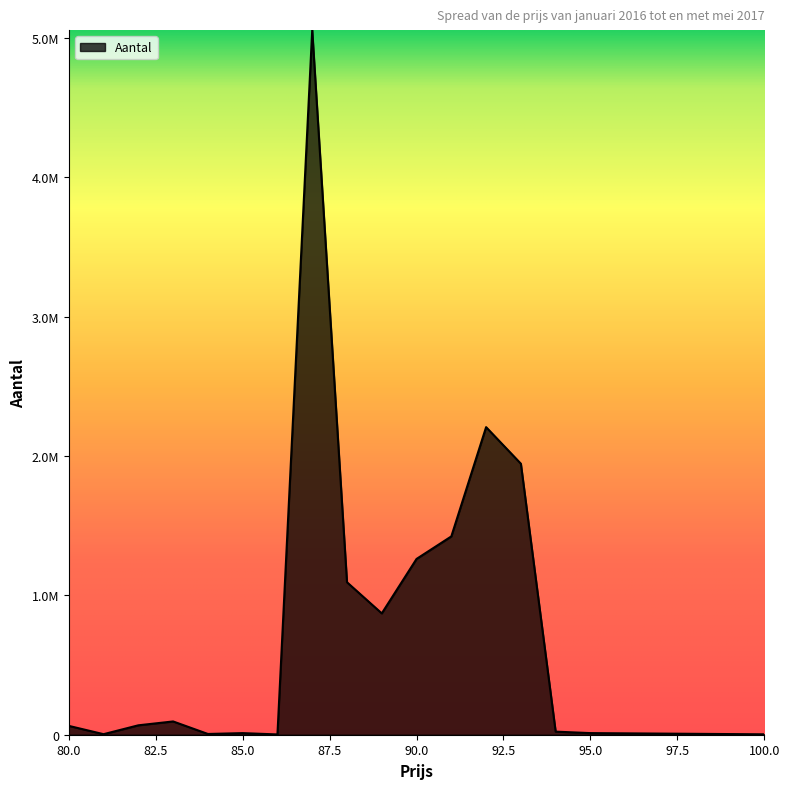

Which category has the lowest value across all series?

86